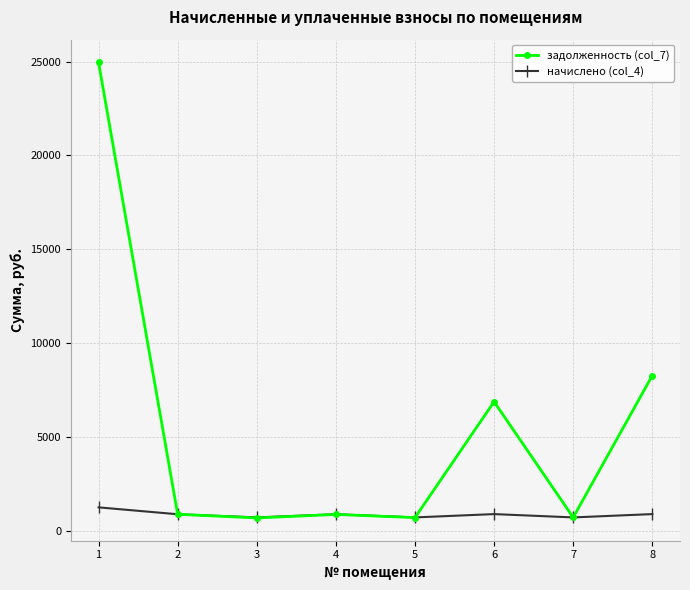

How many lines are shown in the chart?

2